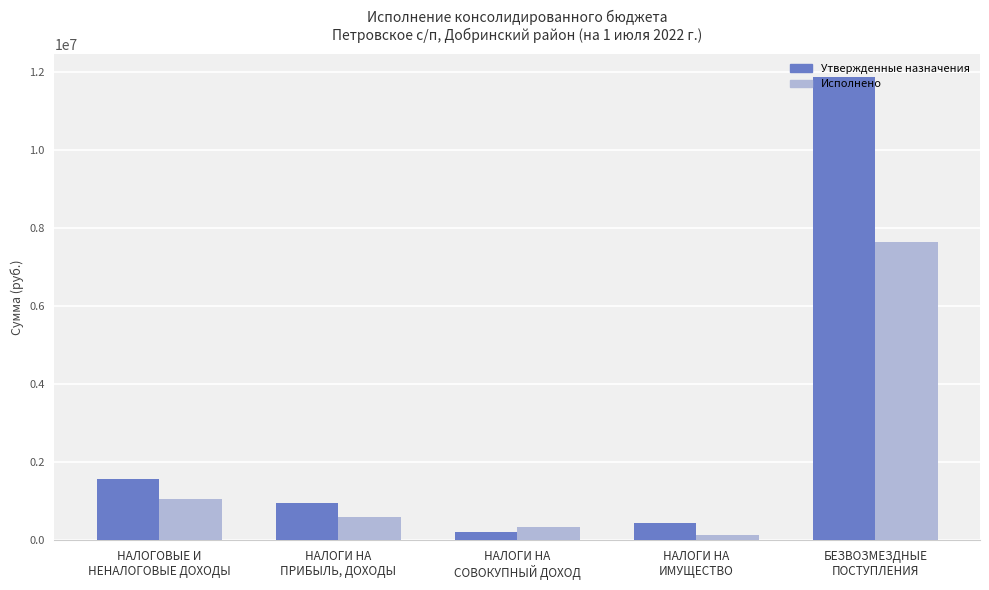

Is the value of Исполнено at БЕЗВОЗМЕЗДНЫЕ
ПОСТУПЛЕНИЯ greater than the value of Утвержденные назначения at БЕЗВОЗМЕЗДНЫЕ
ПОСТУПЛЕНИЯ?

No